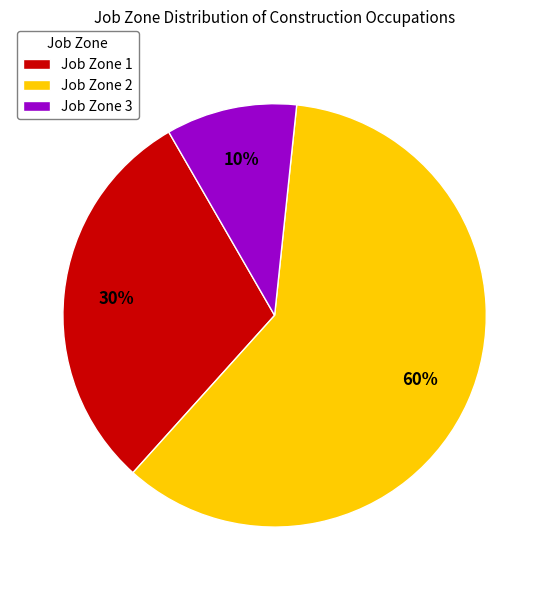

What is the smallest slice in the pie chart?

Job Zone 3